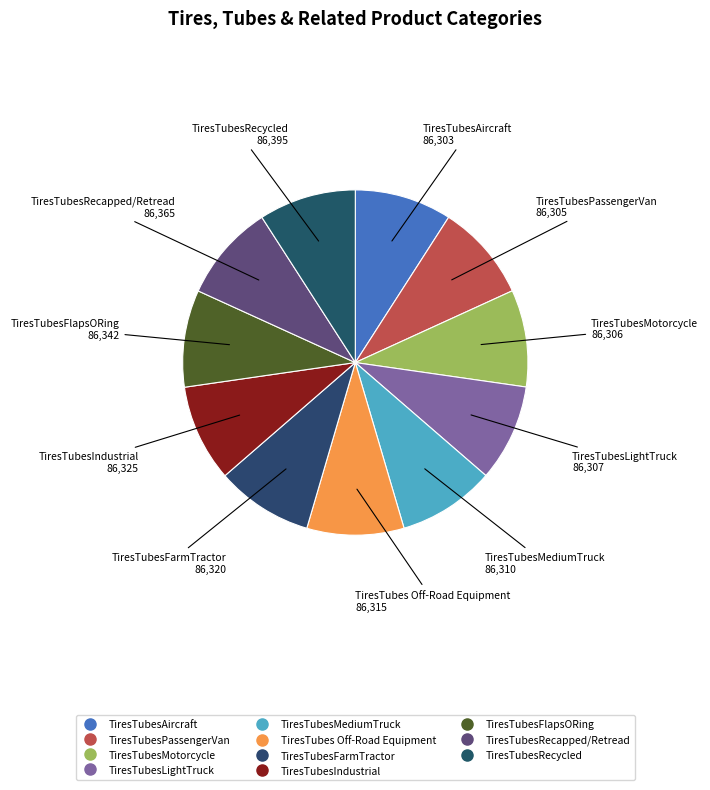

Approximately how many times larger is the value at TiresTubesIndustrial compared to TiresTubesLightTruck?

1.0